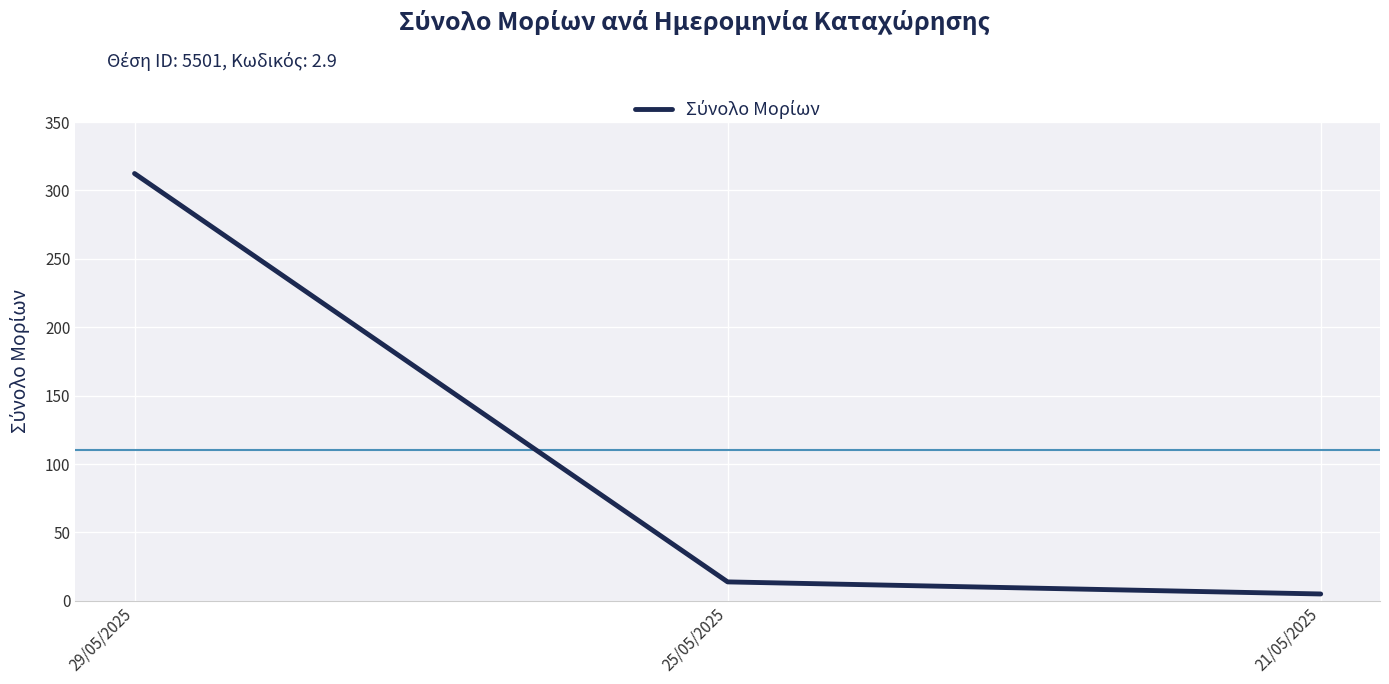

Reading right to left, what are all the values shown in this chart?

5.0	13.8	312.4